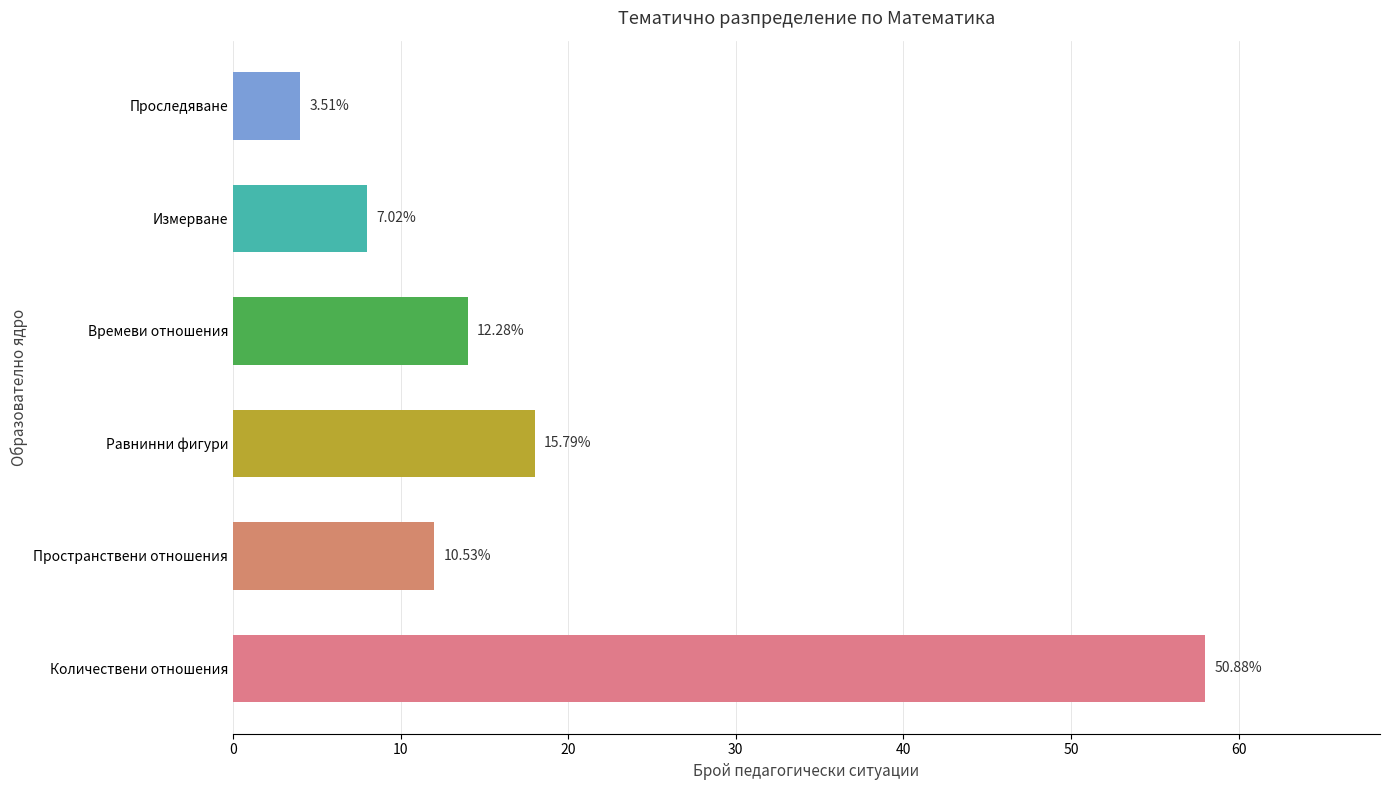

The value at Измерване is 5. True or false?

False